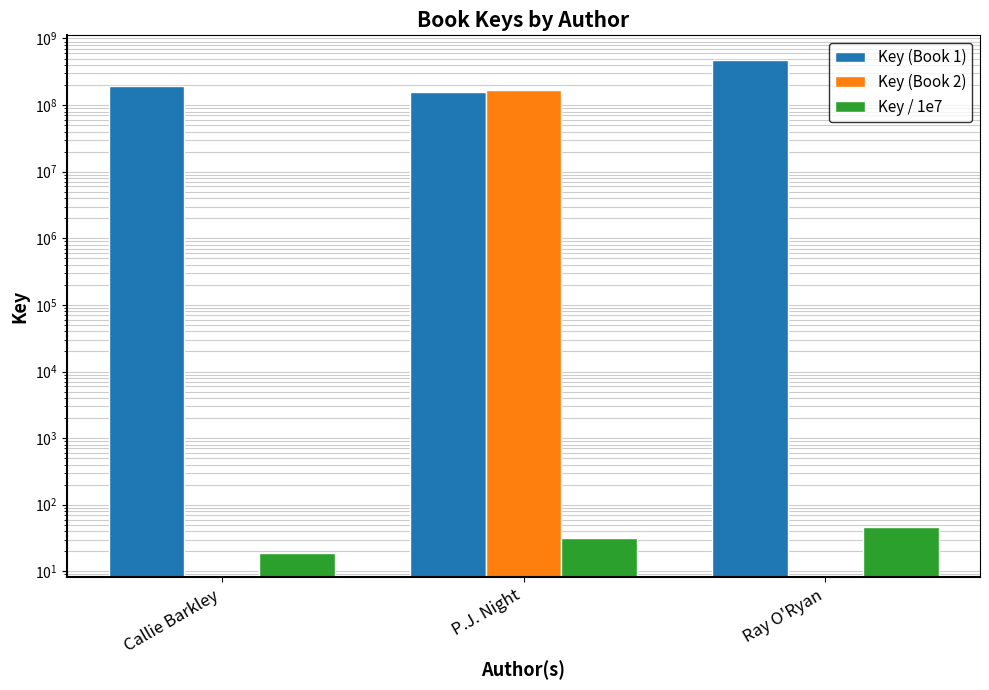

What are all the series names shown in the legend?

Key (Book 1), Key (Book 2), Key / 1e7